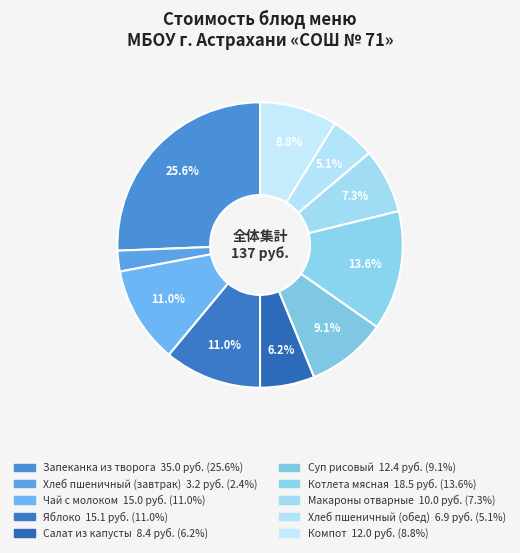

What is the change in value from Хлеб пшеничный (завтрак) to Чай с молоком?

+11.8